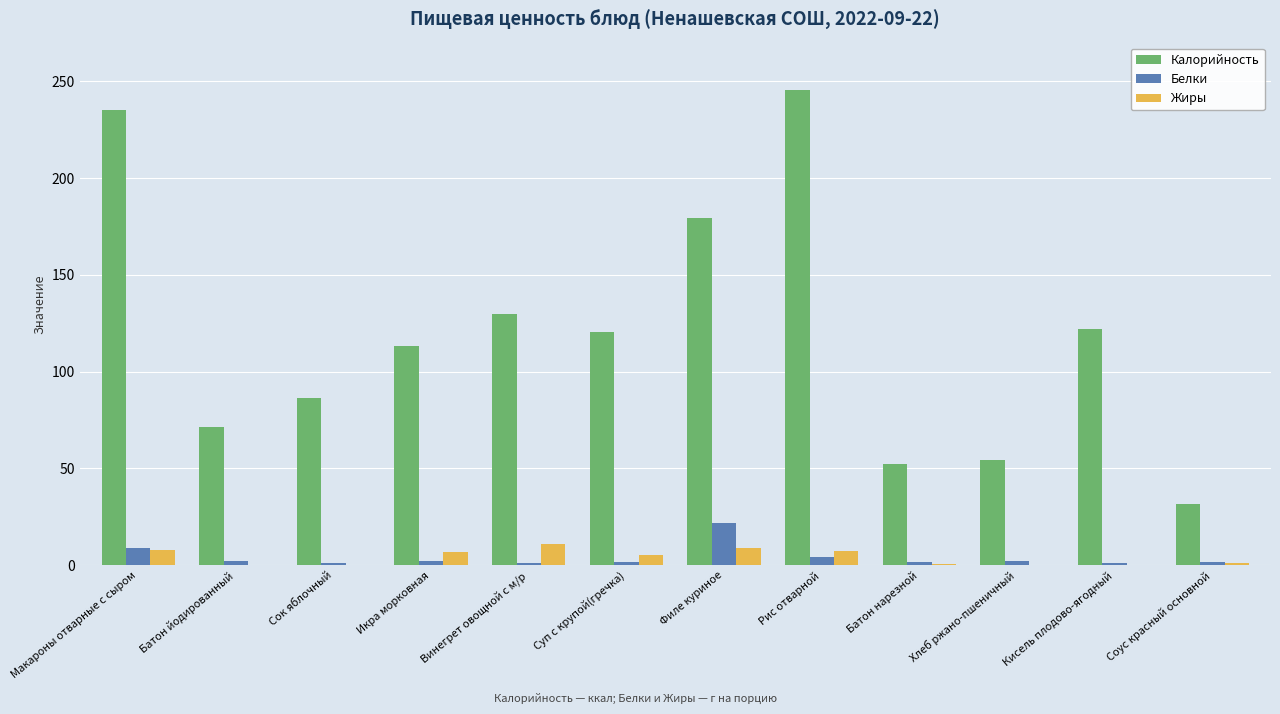

What is the total value across all series at Макароны отварные с сыром?

252.1